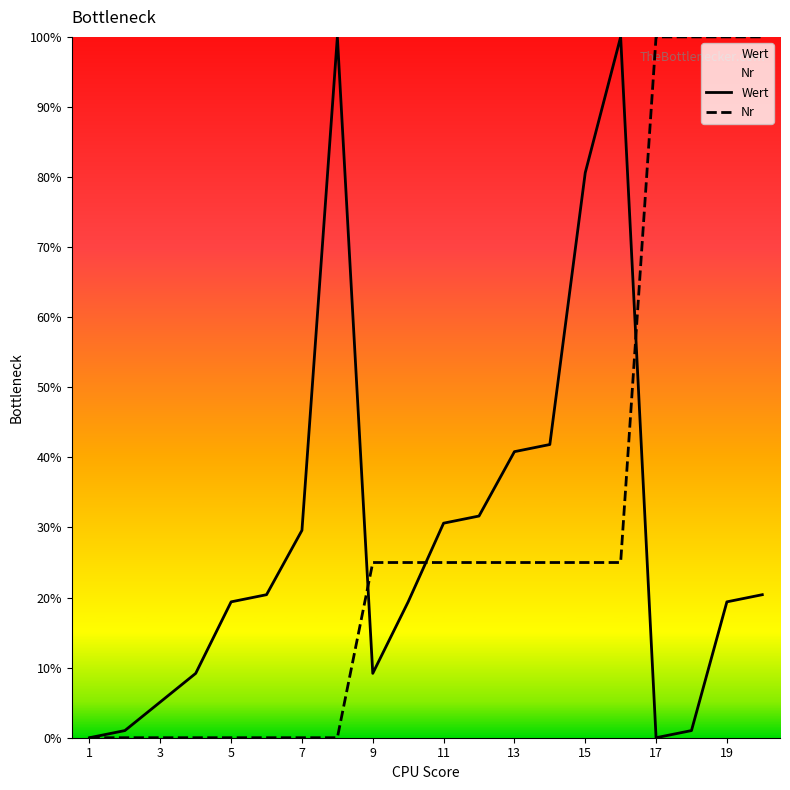

Is it true that Nr equals 25.0 at 13?

True